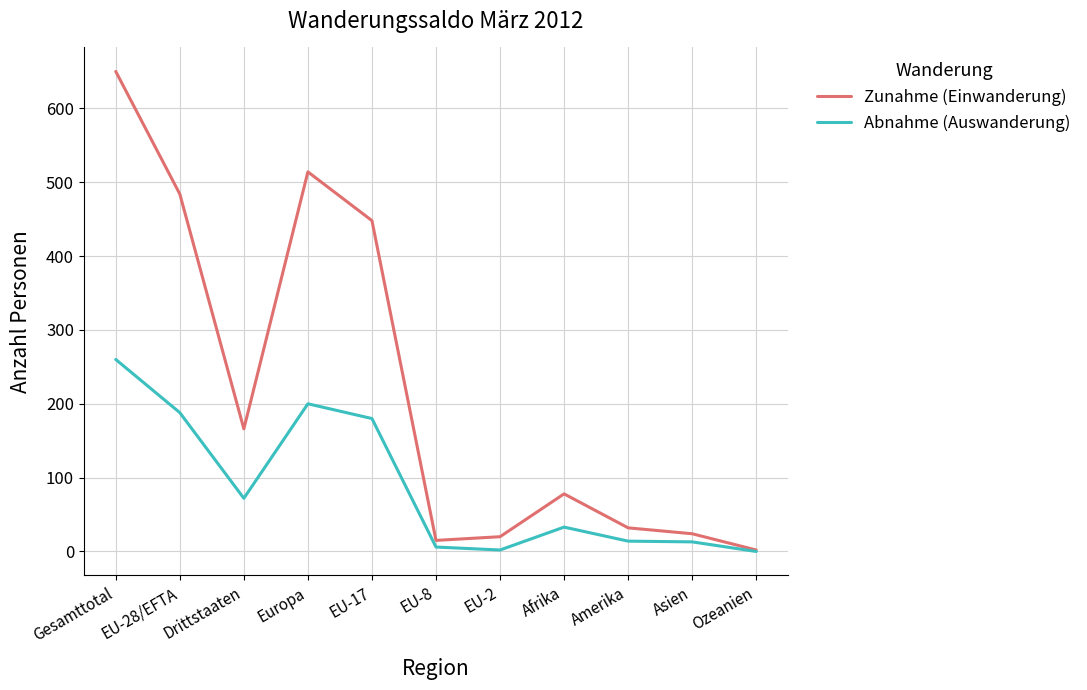

Which series has the largest total across all categories?

Zunahme (Einwanderung)